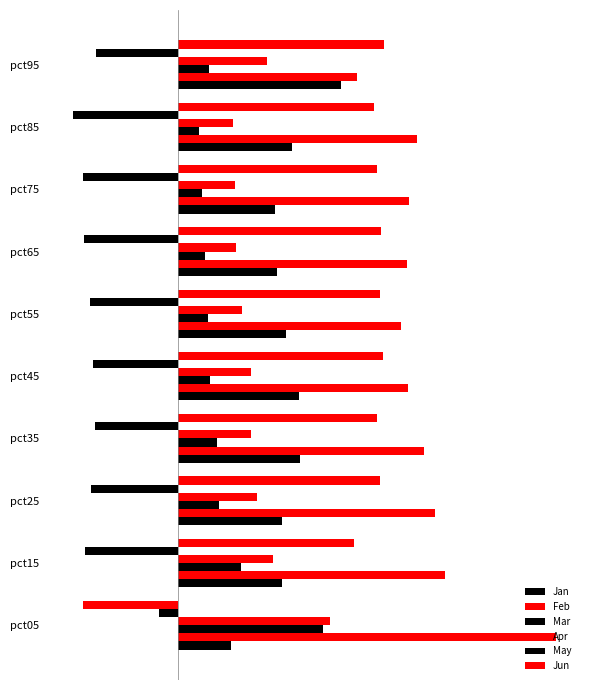

What is the difference between the maximum and minimum values in the Jun series?

1.8